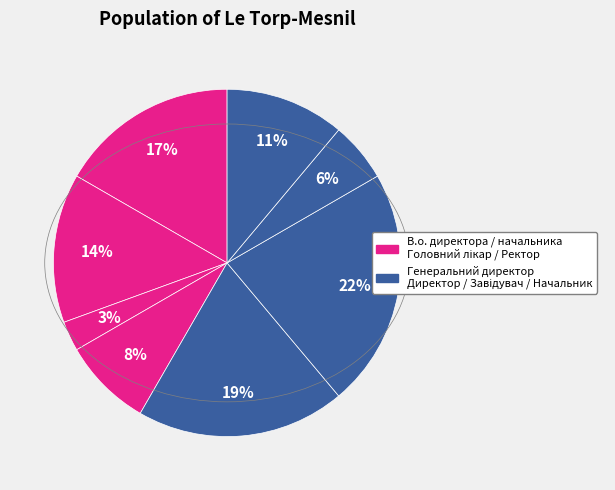

Is there any slice that represents more than half of the pie?

No